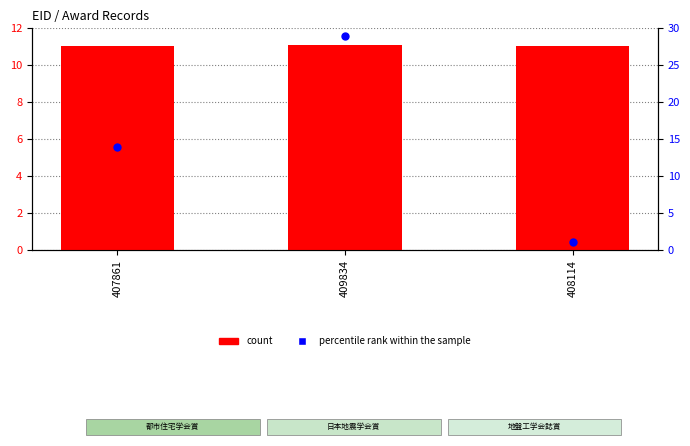

At how many categories does at least one series exceed 5?

3